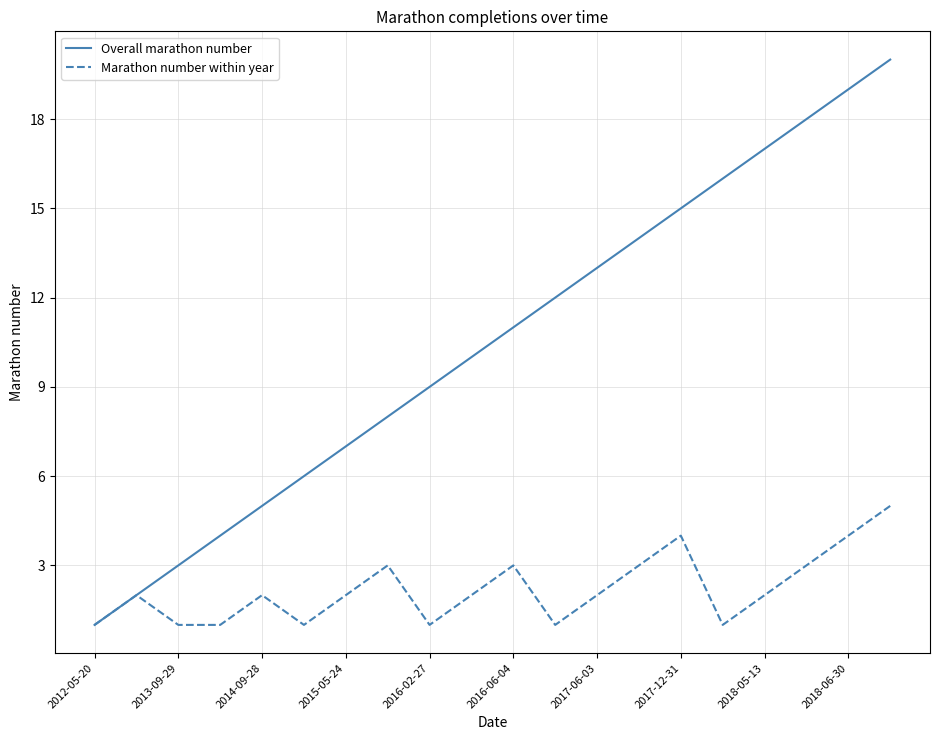

Which series has the widest spread of values?

Overall marathon number